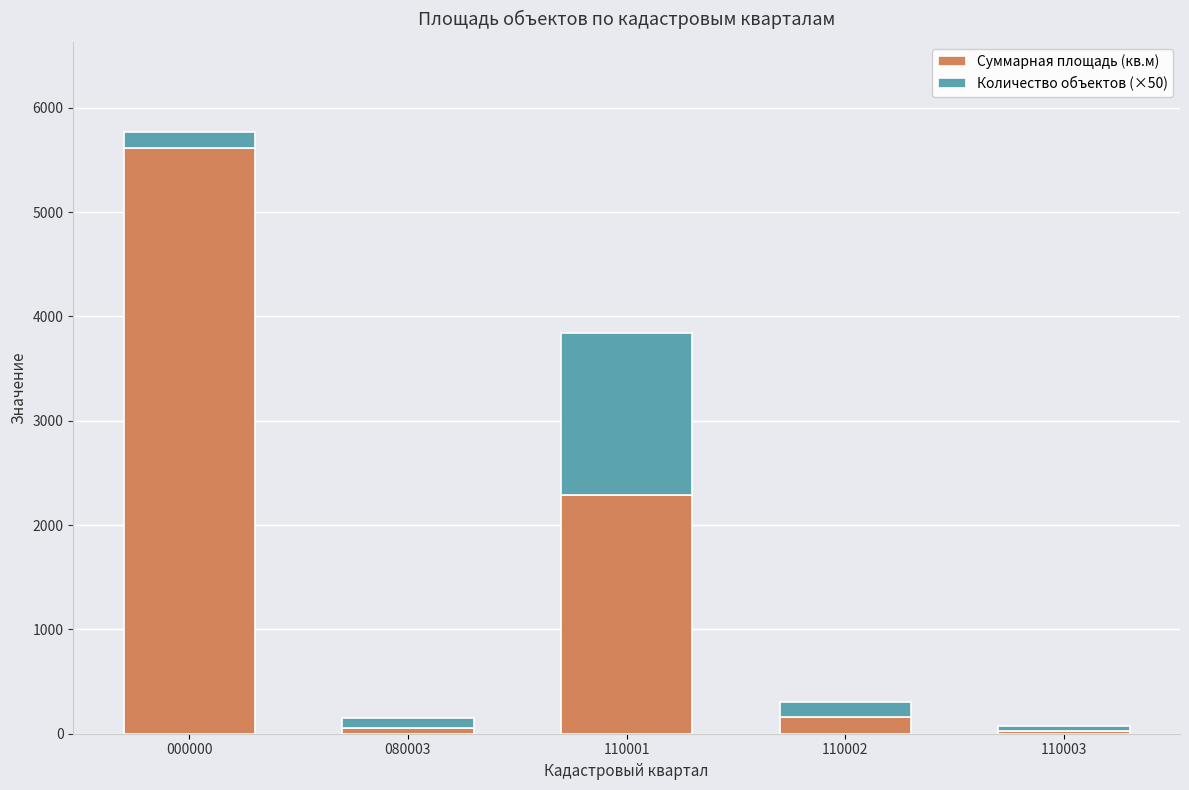

How many bars are there in total?

5